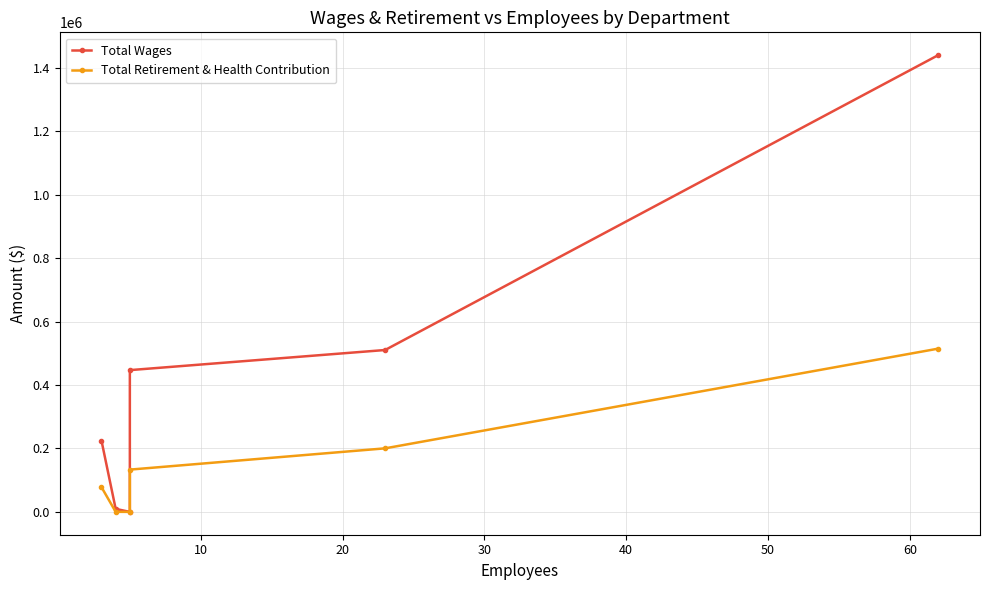

Which series has the largest total across all categories?

Total Wages